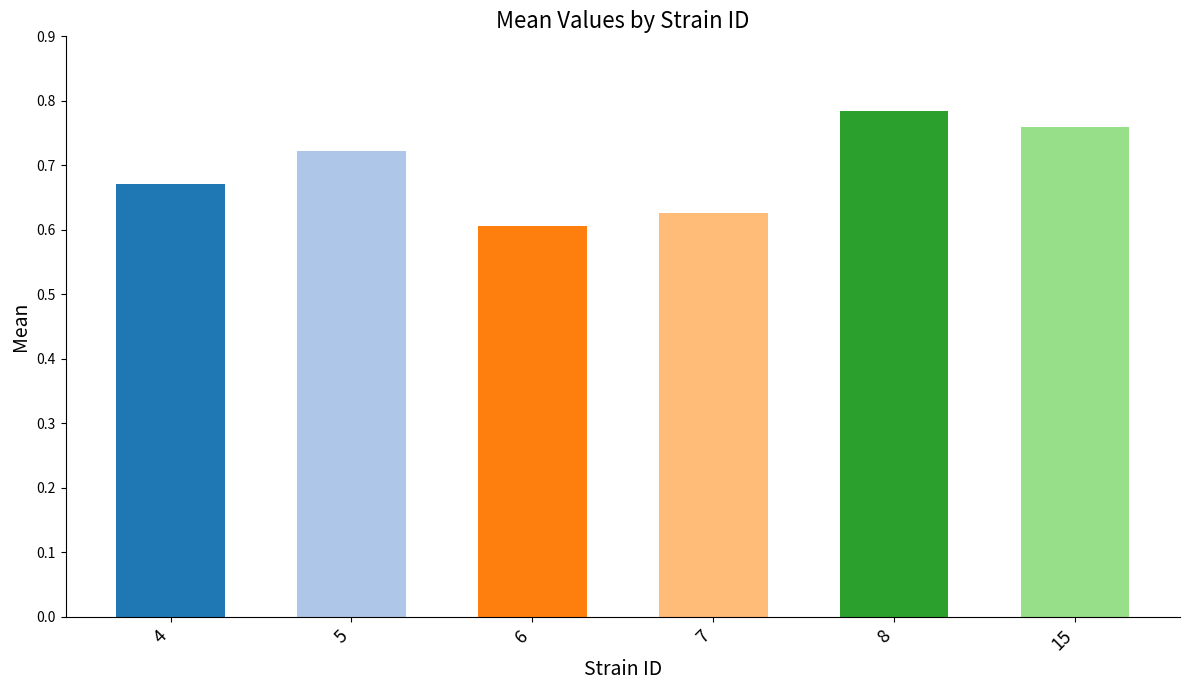

Rank the categories by value from lowest to highest.

6, 7, 4, 5, 15, 8